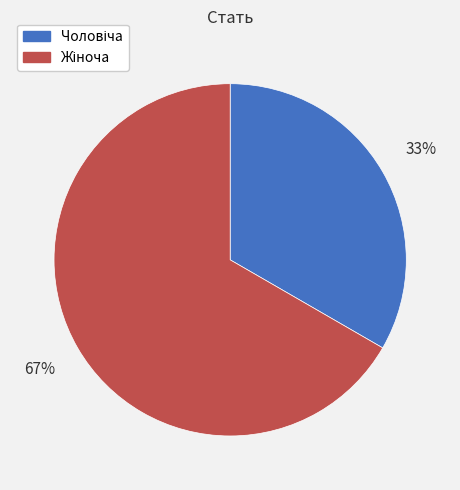

To the nearest percent, what is the average slice percentage?

50%